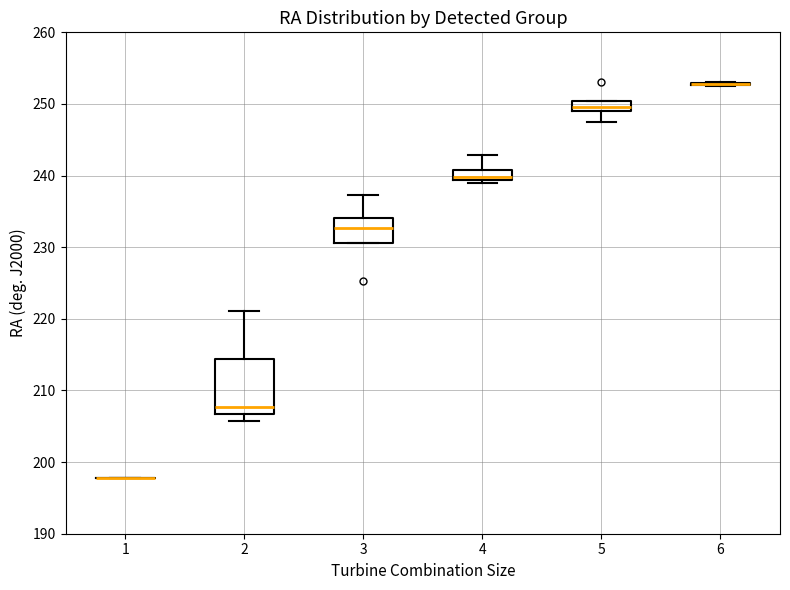

Comparing the boxes themselves (not the whiskers), which one is the tallest?

2